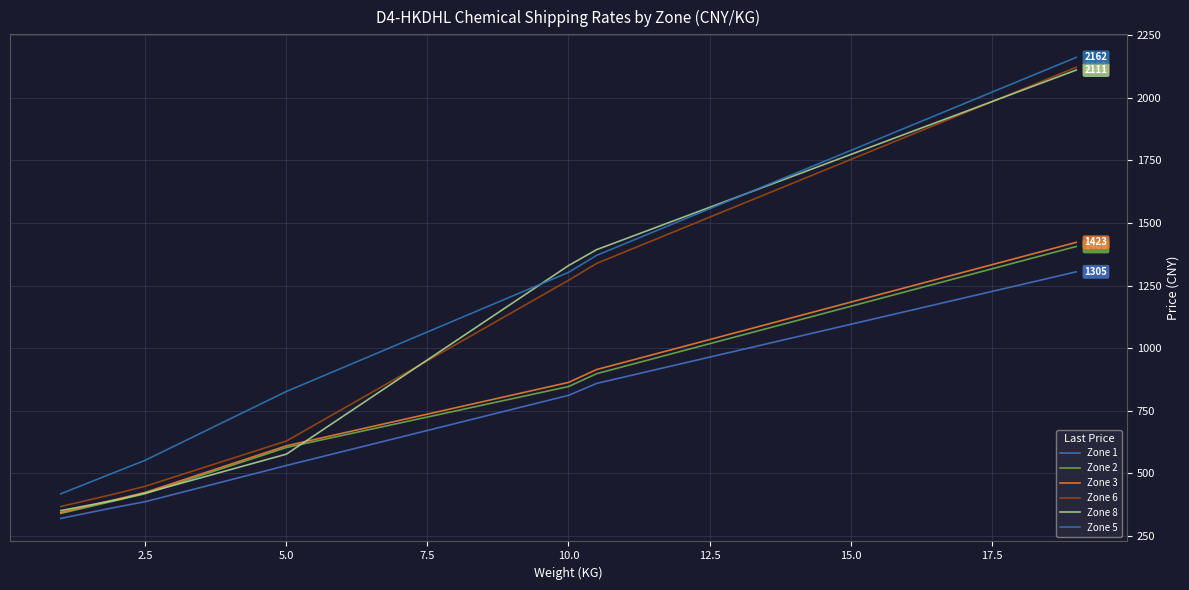

How many lines are shown in the chart?

6